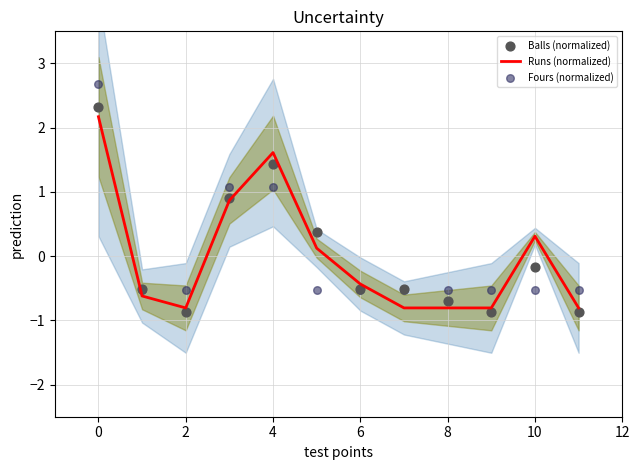

At how many categories does at least one series exceed 0?

5